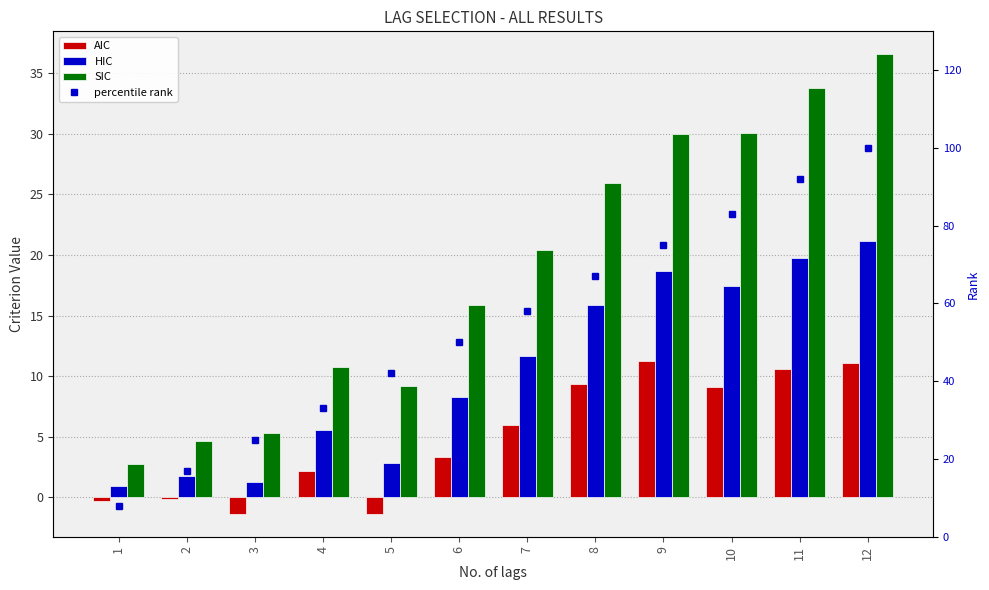

At which label is HIC closest to 11?

7